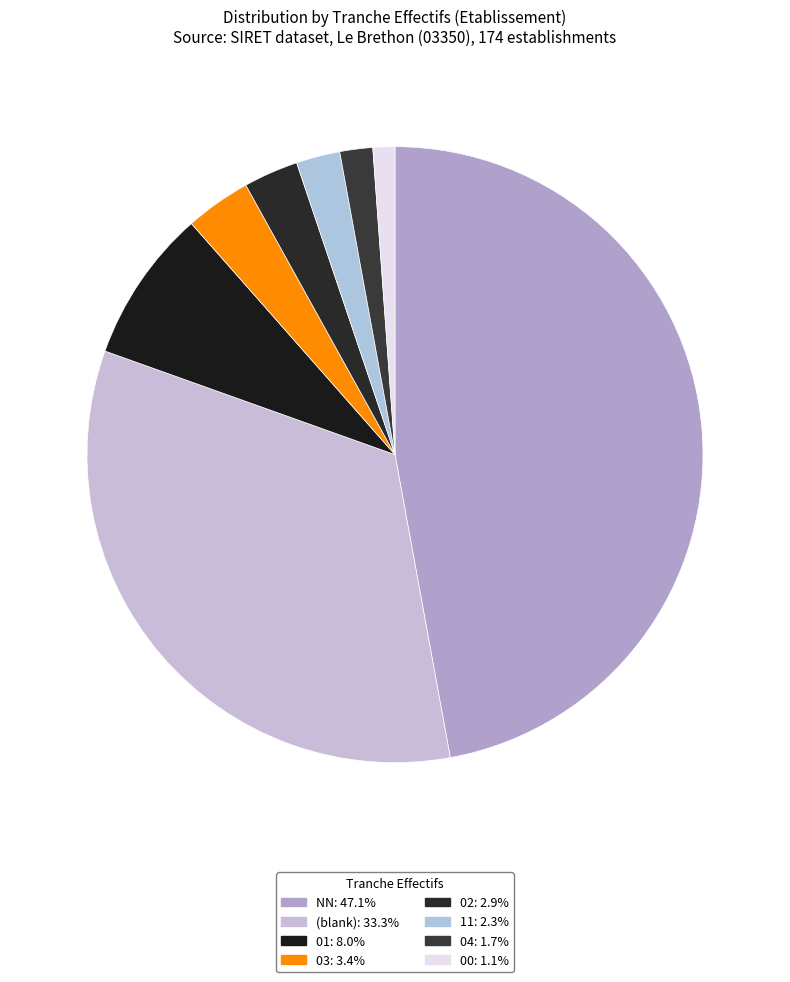

Count the number of slices in the pie.

8